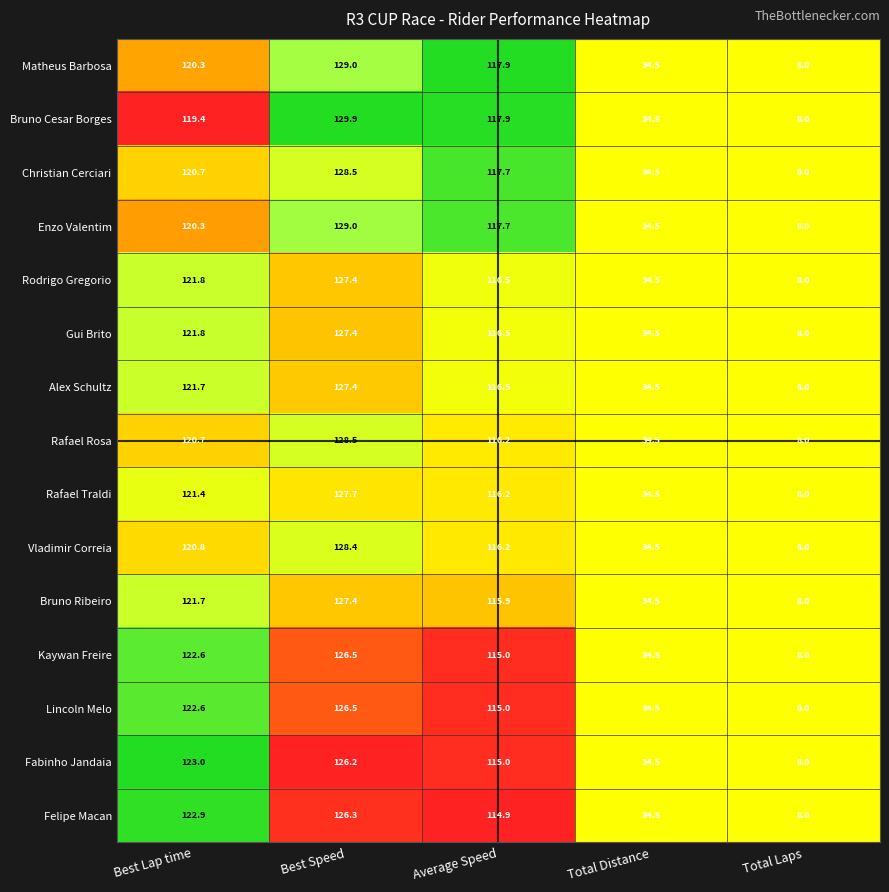

At which category does the chart reach its minimum across all series?

Total Laps